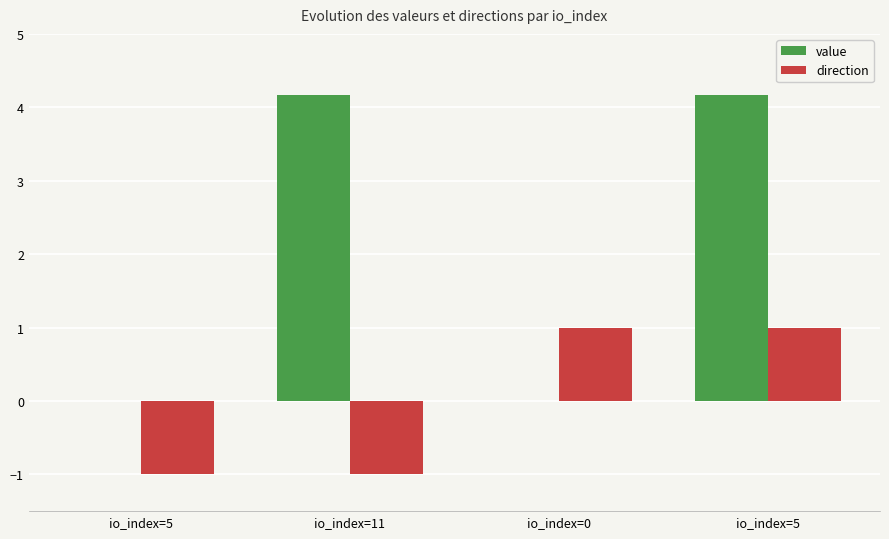

What is the maximum value shown in the chart?

4.2